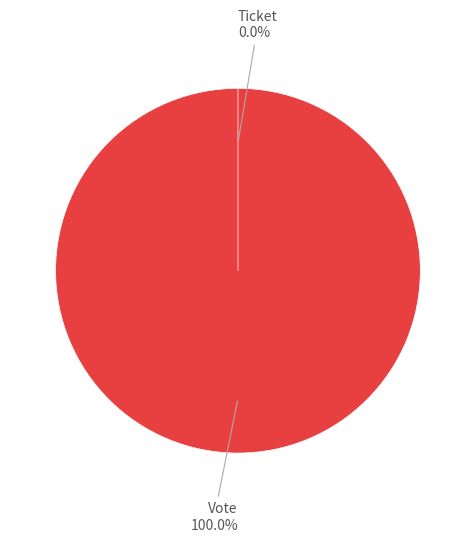

Count the number of slices in the pie.

2